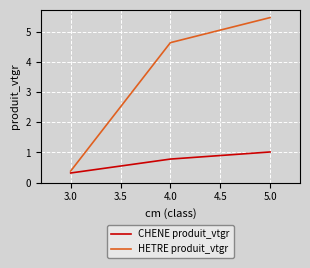

What is the sum of all CHENE produit_vtgr values?

2.1